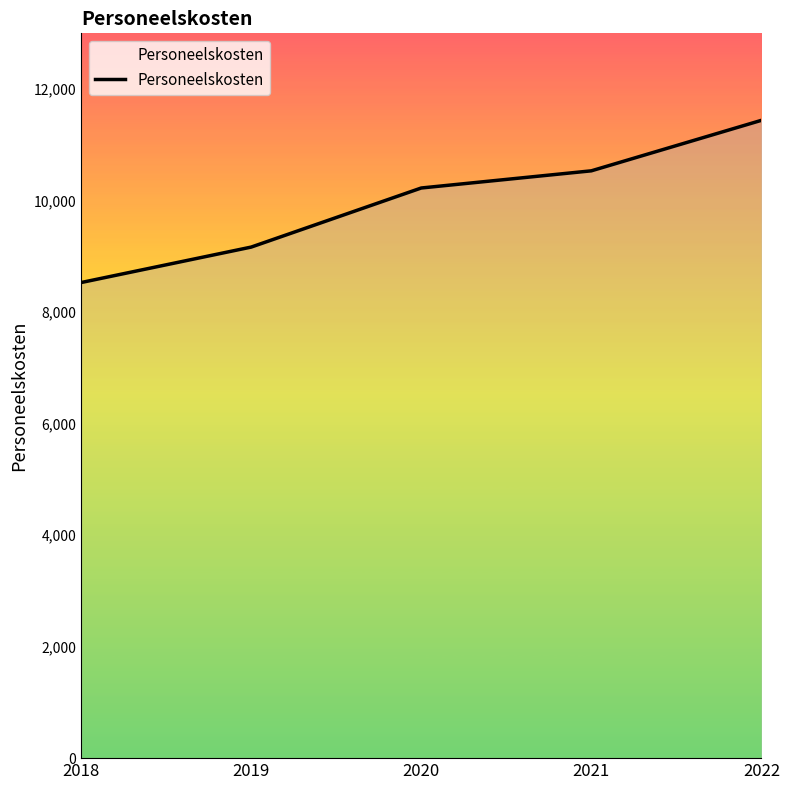

What is the change in value from 2019 to 2020?

+1060